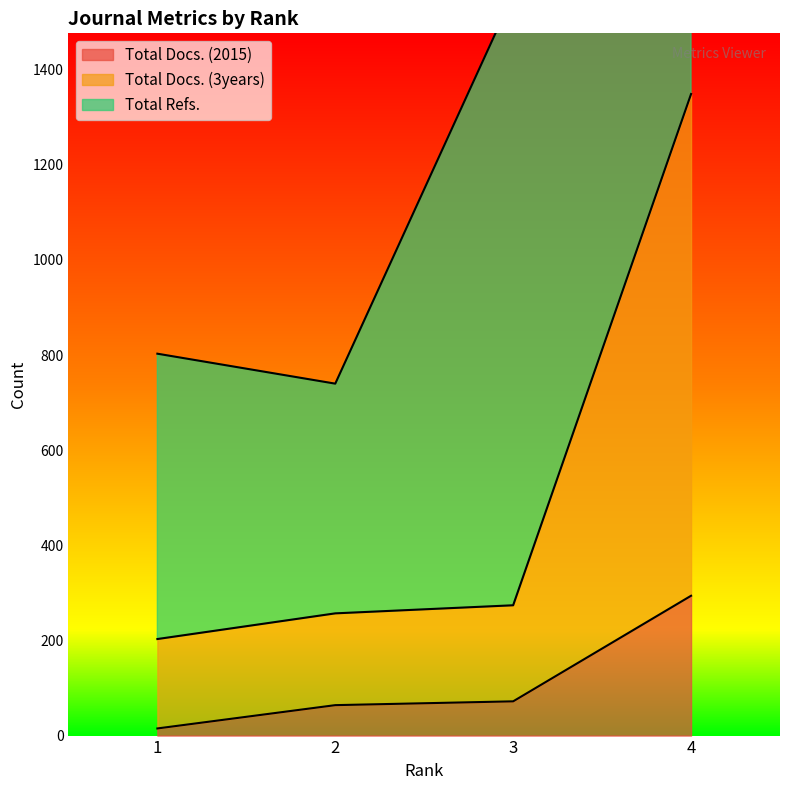

The value of Total Docs. (2015) at 4 is 203. True or false?

False